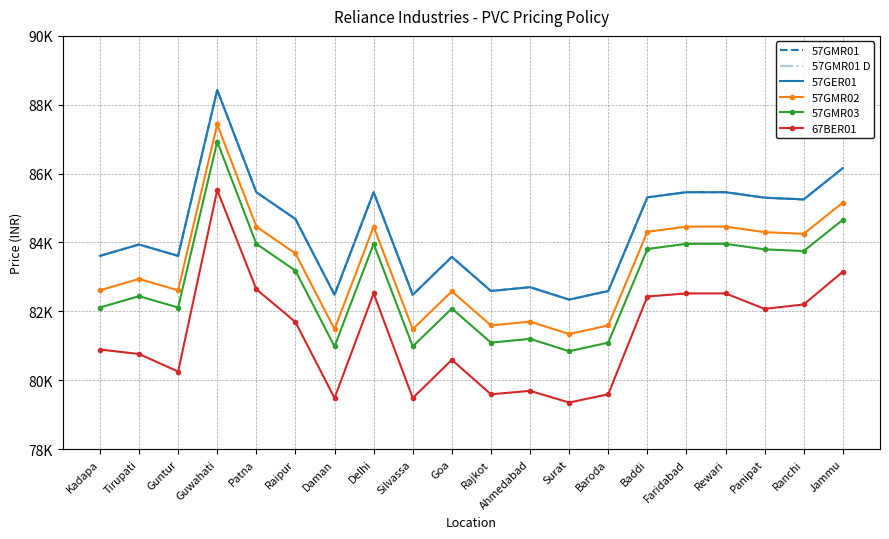

True or false: 57GER01 and 57GMR01 D cross at least once.

False